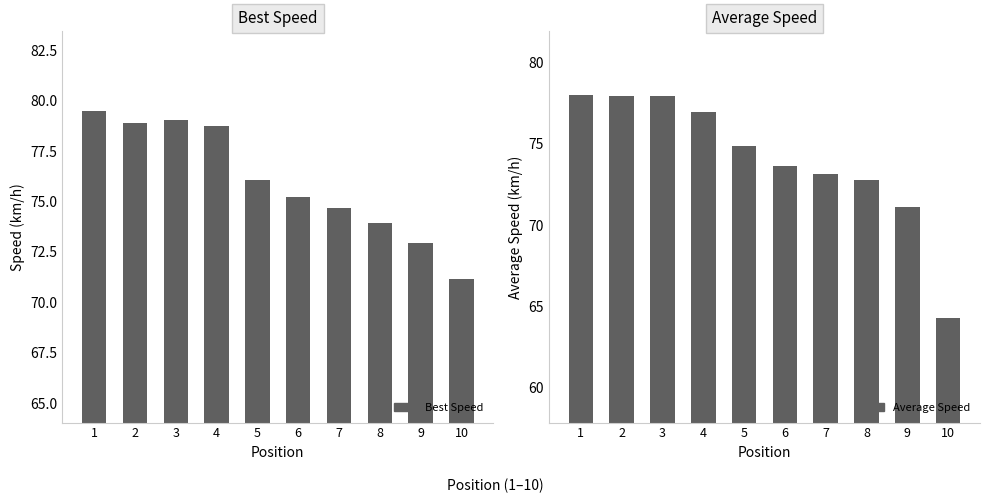

What is the spread (max minus min) of values at 1?

1.4